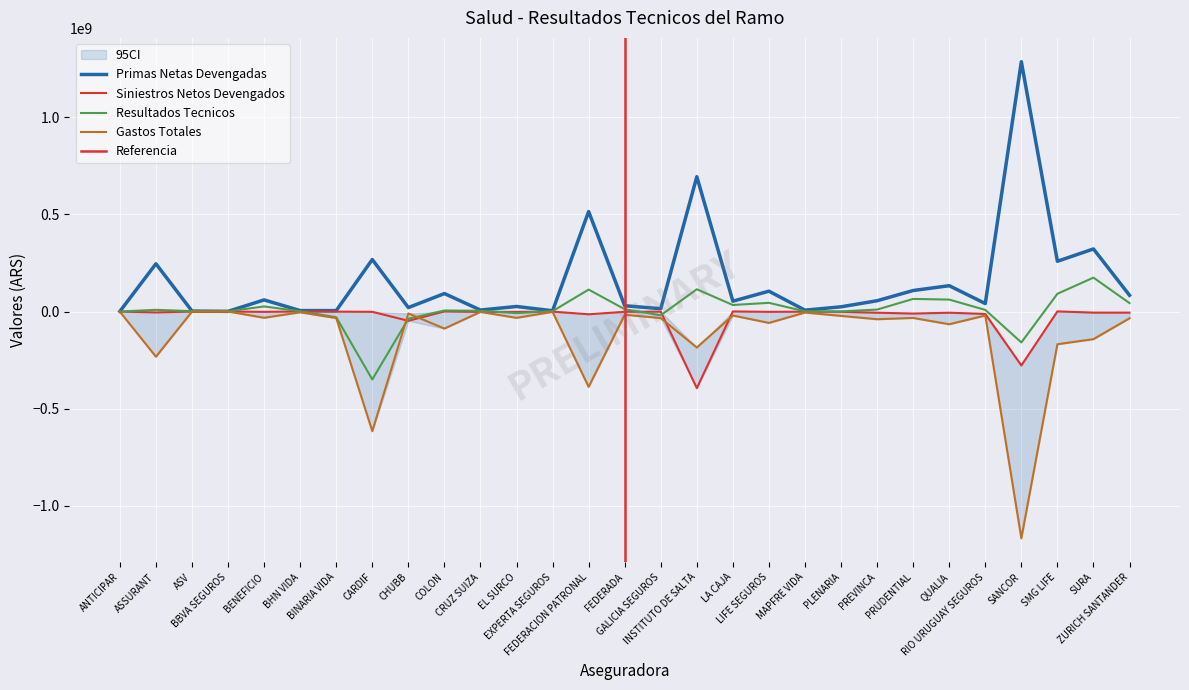

How many data points in GASTOS TOTALES are above -32934361?

14